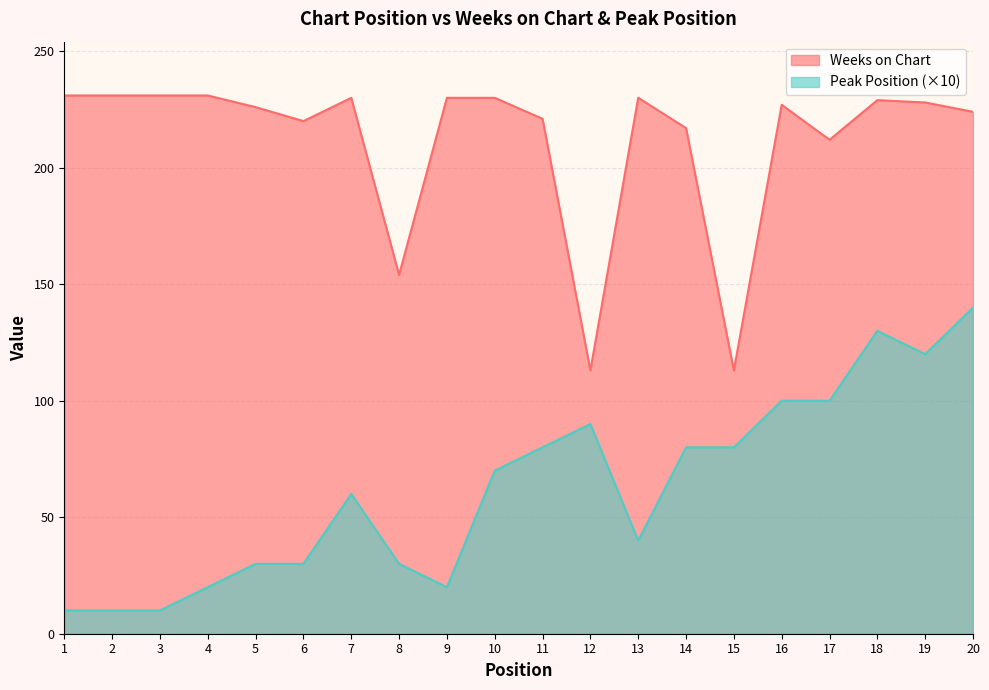

True or false: Peak Position and Weeks on Chart intersect in this chart.

False